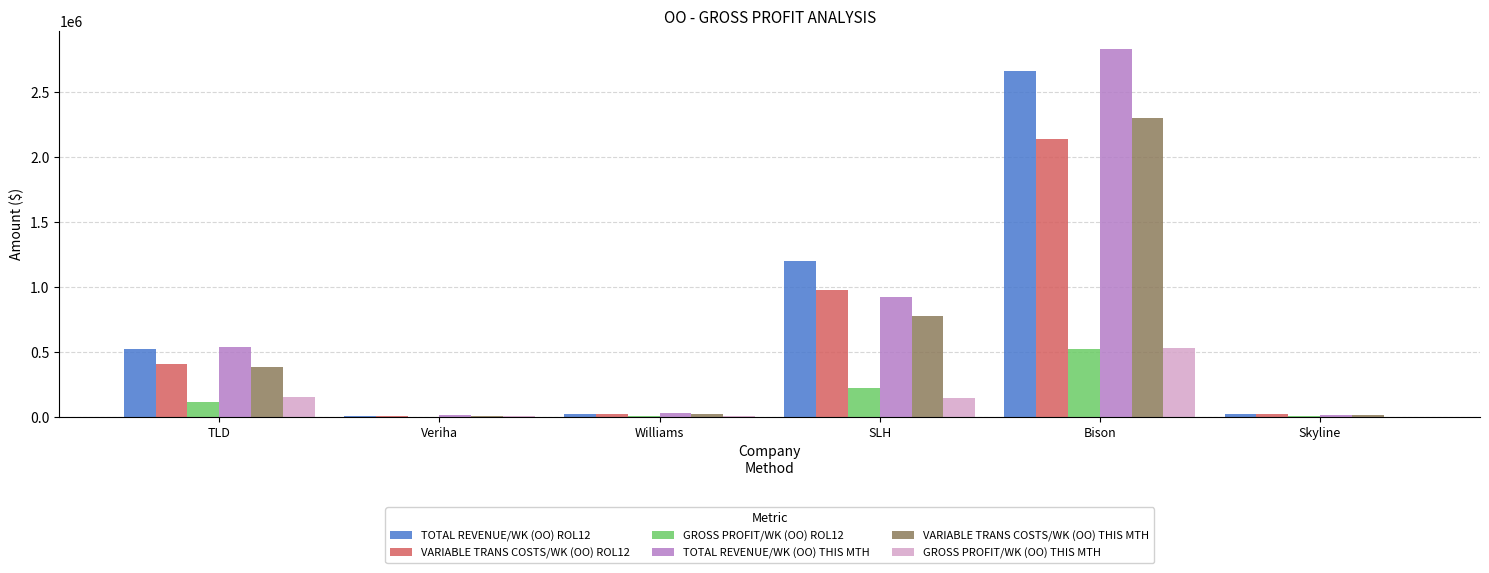

How many series are shown in this chart?

6